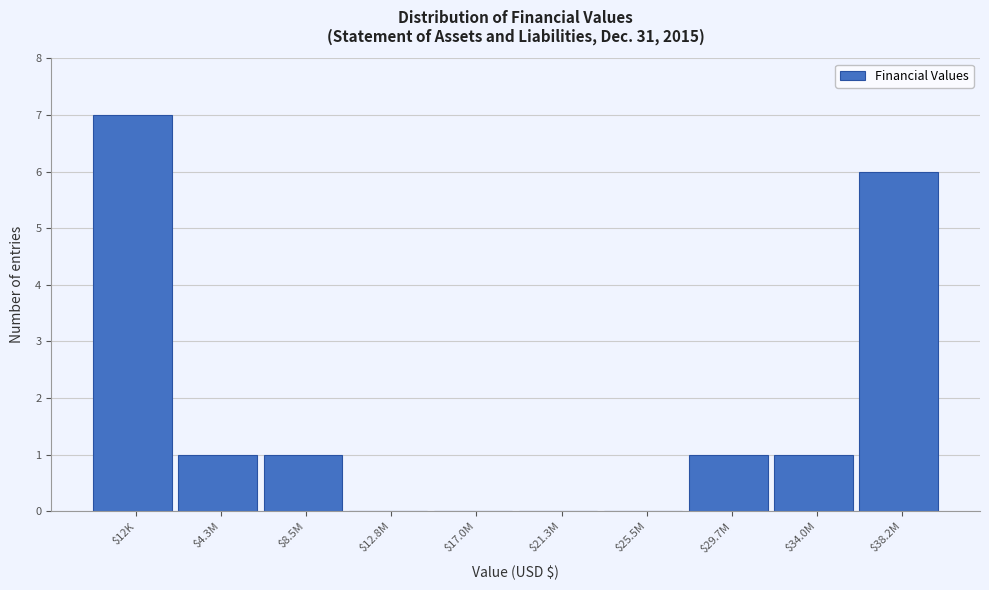

What is the maximum value shown in the chart?

7